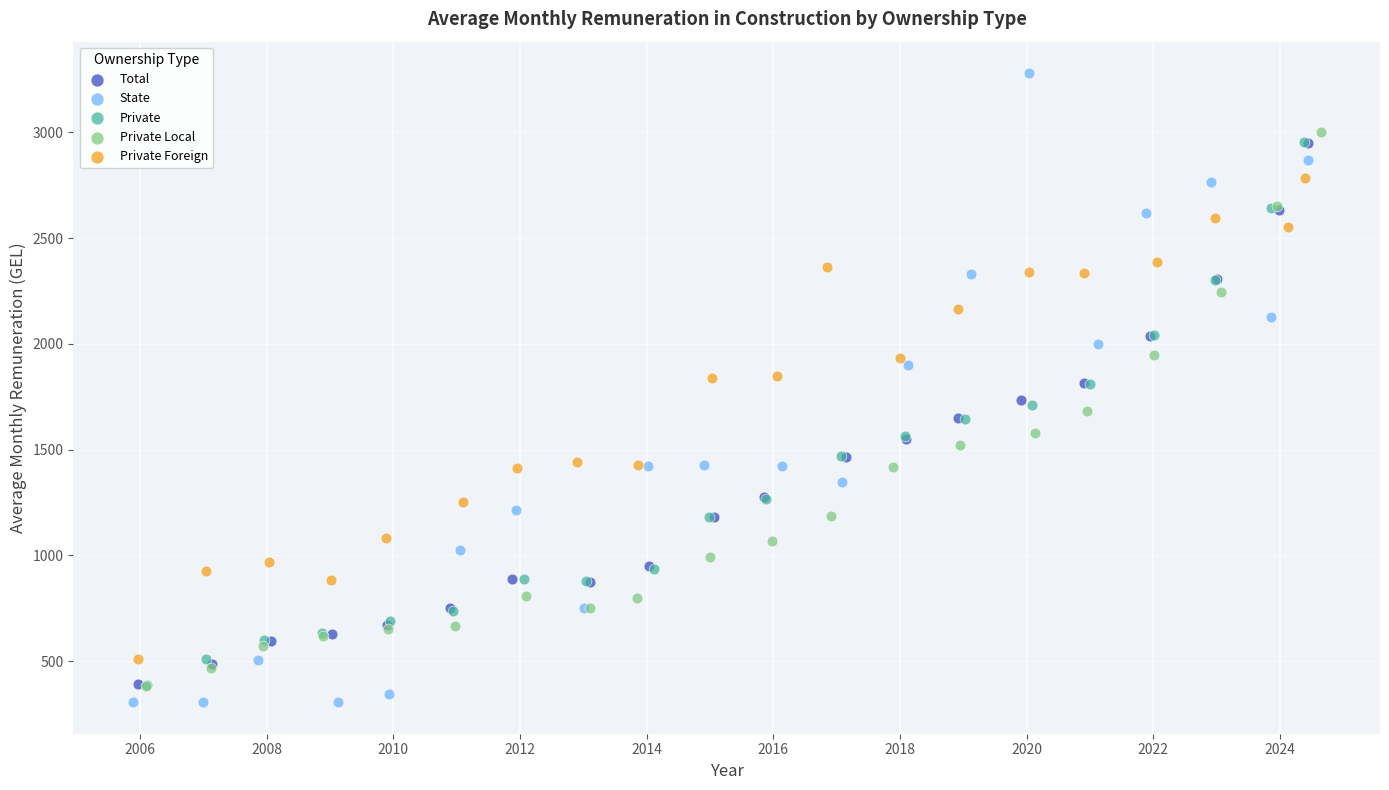

Which series contains the lowest Y value?

State